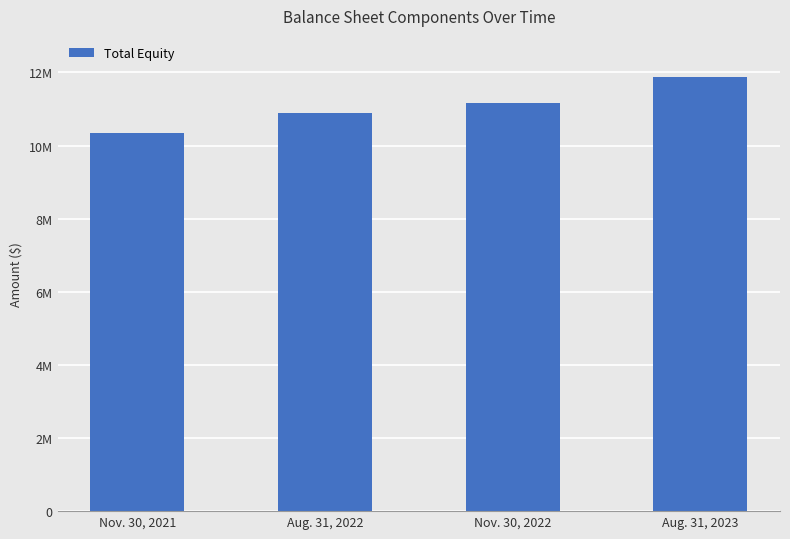

Reading left to right, extract all data points from this chart.

10354447	10881692	11150637	11888742